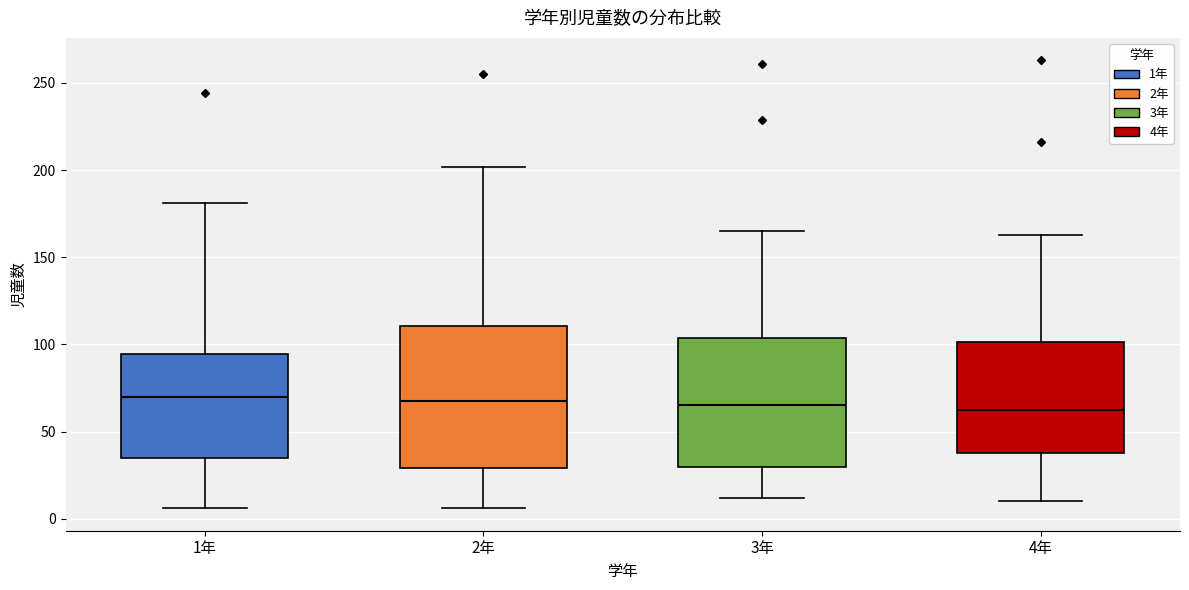

Where does the lower whisker of the box for 1年 end on the y-axis? The values are not printed on the chart, so give them approximately, as read against the axis.

5